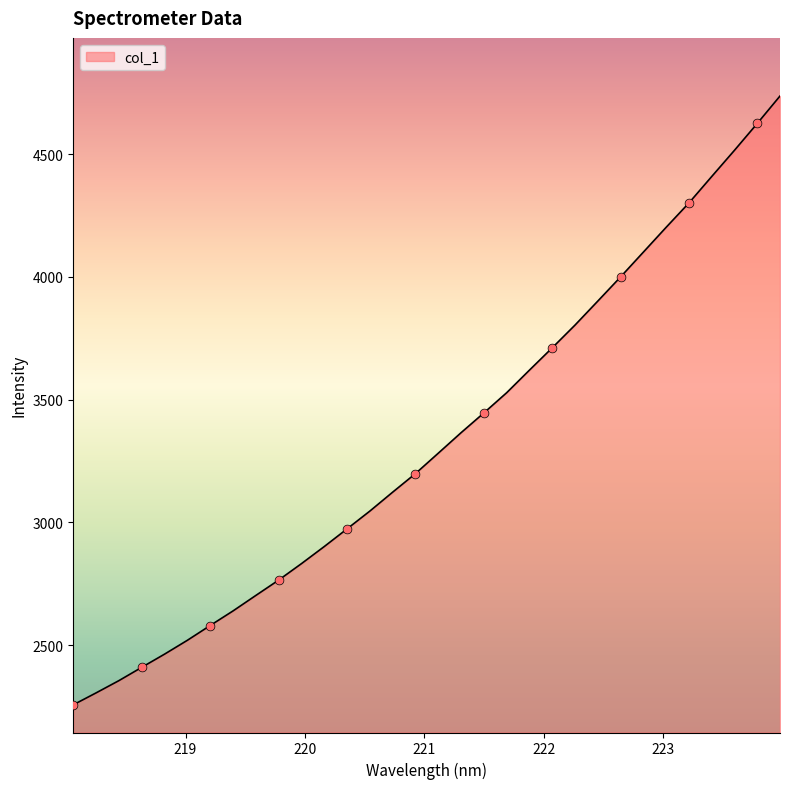

What is the difference between the maximum and minimum values?

2480.4